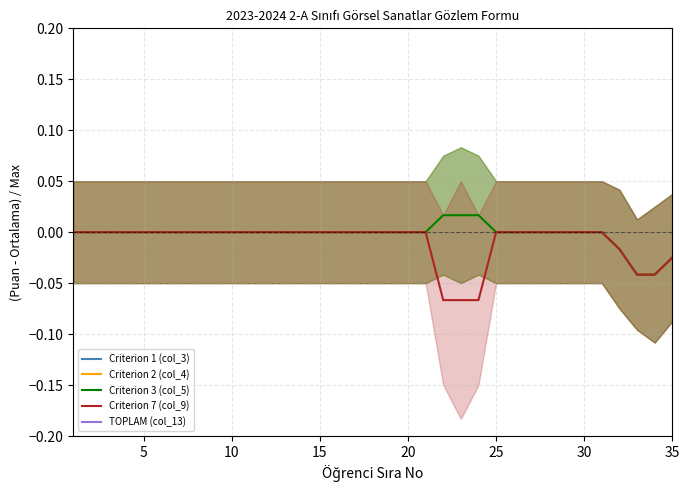

How many data points in TOPLAM (col_13) are less than 9?

10